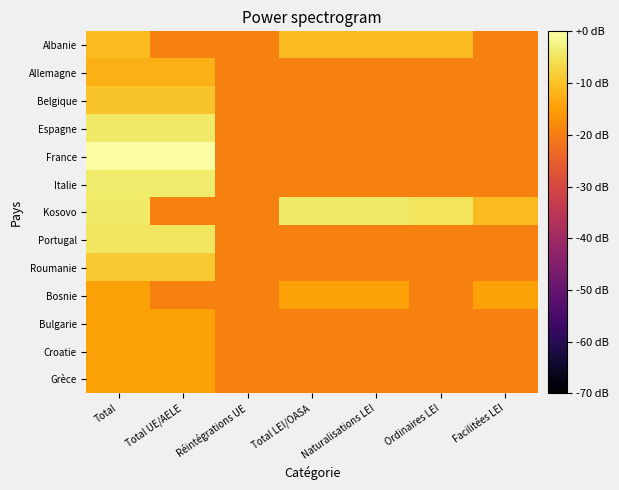

What is the total value across all series at Total UE/AELE?

-145.0